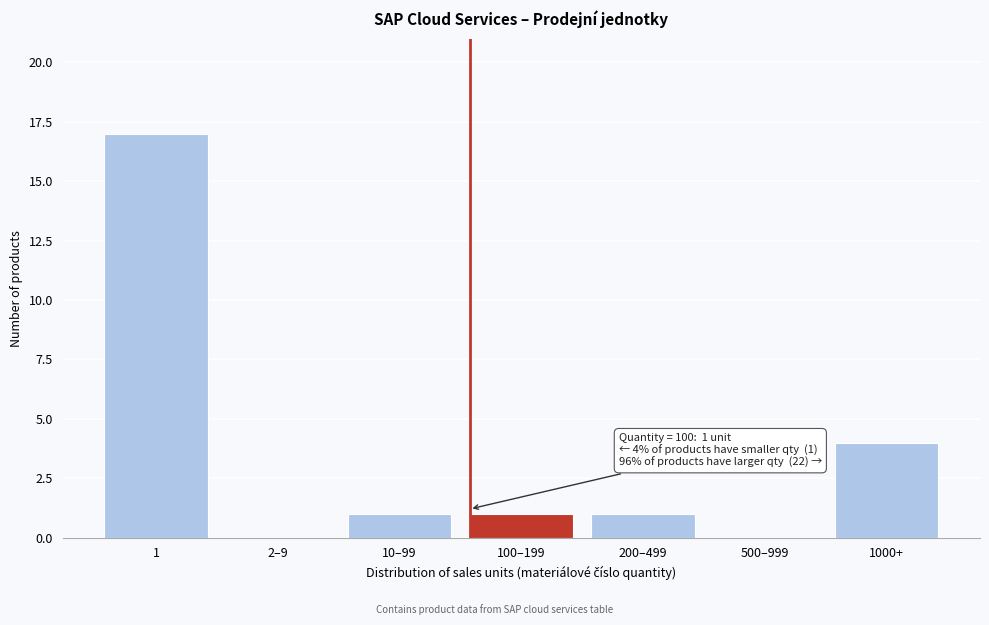

Reading left to right, transcribe all the data shown in this chart.

1=17	2–9=0	10–99=1	100–199=1	200–499=1	500–999=0	1000+=4